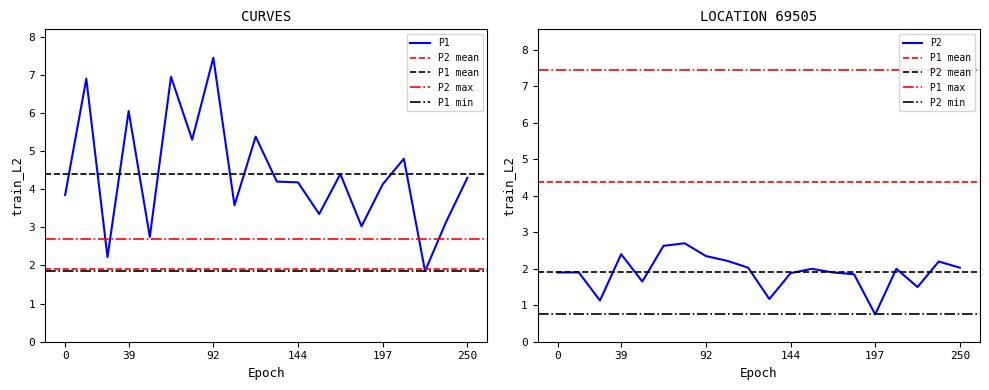

At which label does P2 first exceed 2?

39